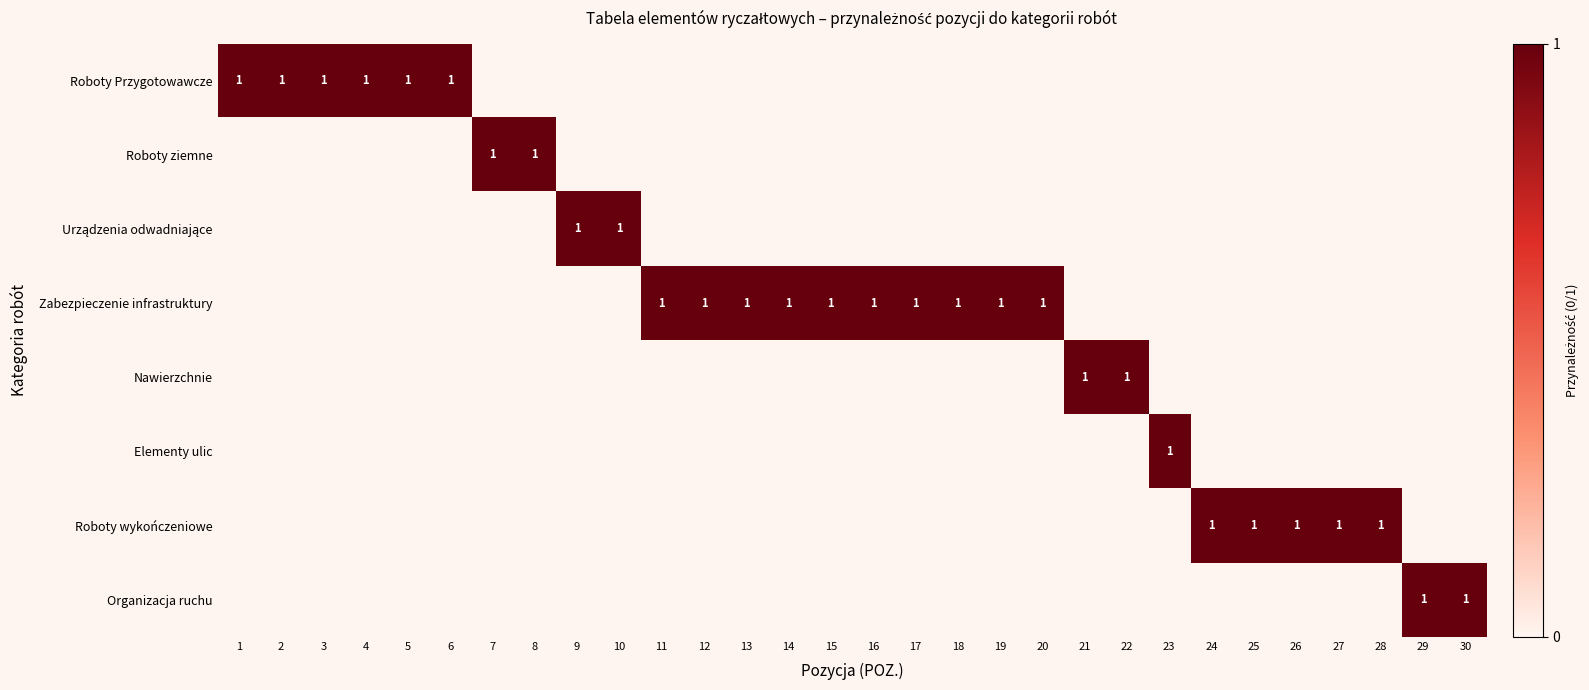

True or false: Roboty Przygotowawcze has a value of 1 at 6.

True